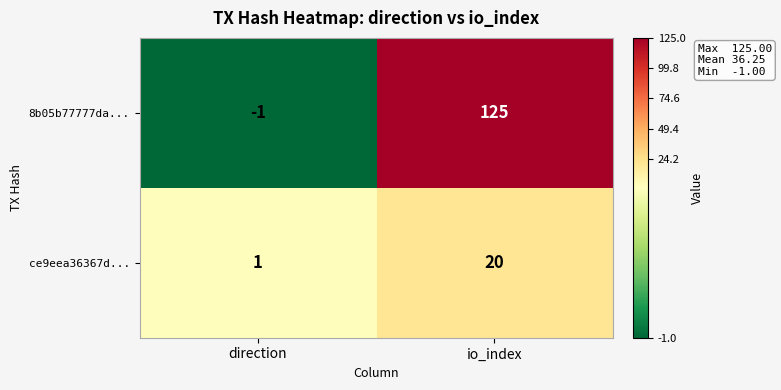

What is the spread (max minus min) of values at direction?

2